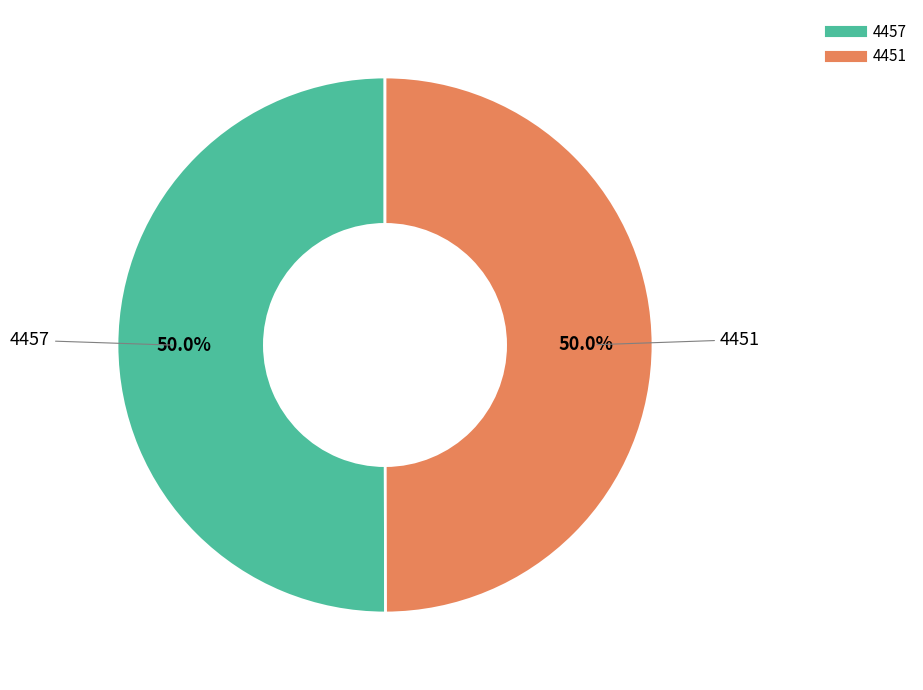

To the nearest percent, what portion does 4451 represent?

50%